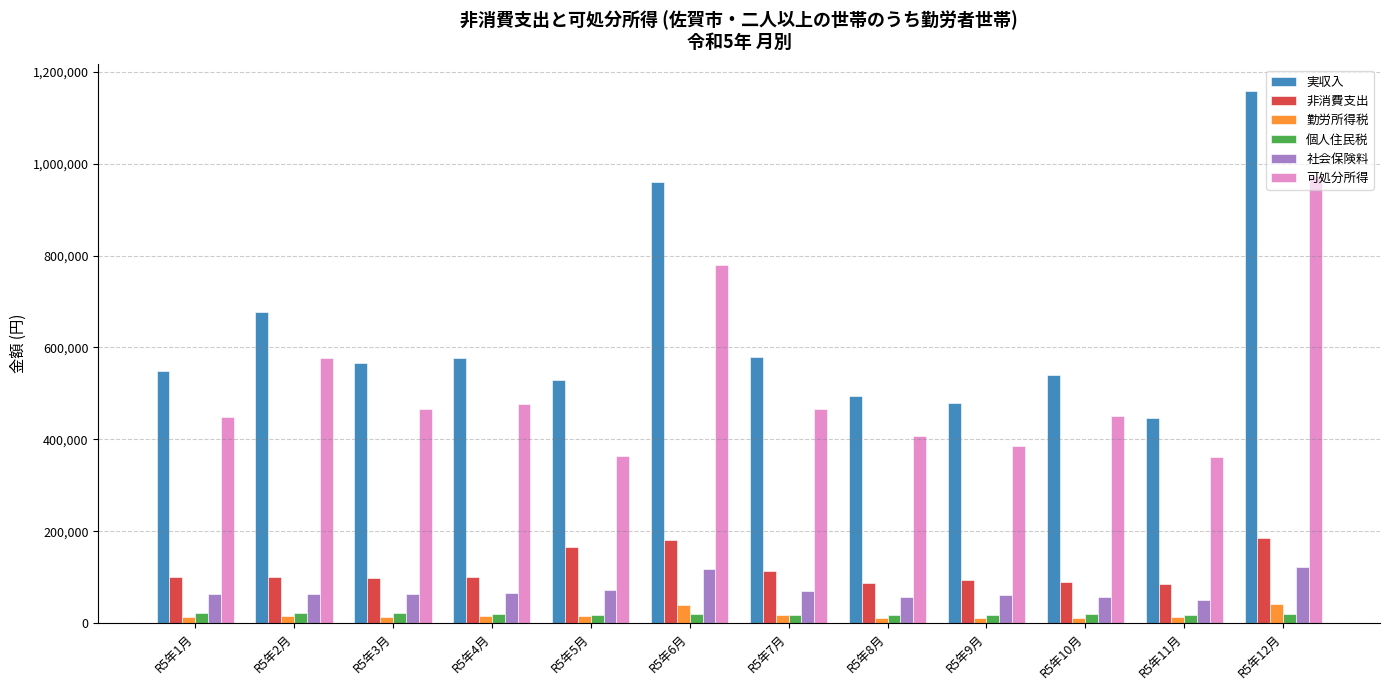

What is the minimum value shown in the chart?

10313